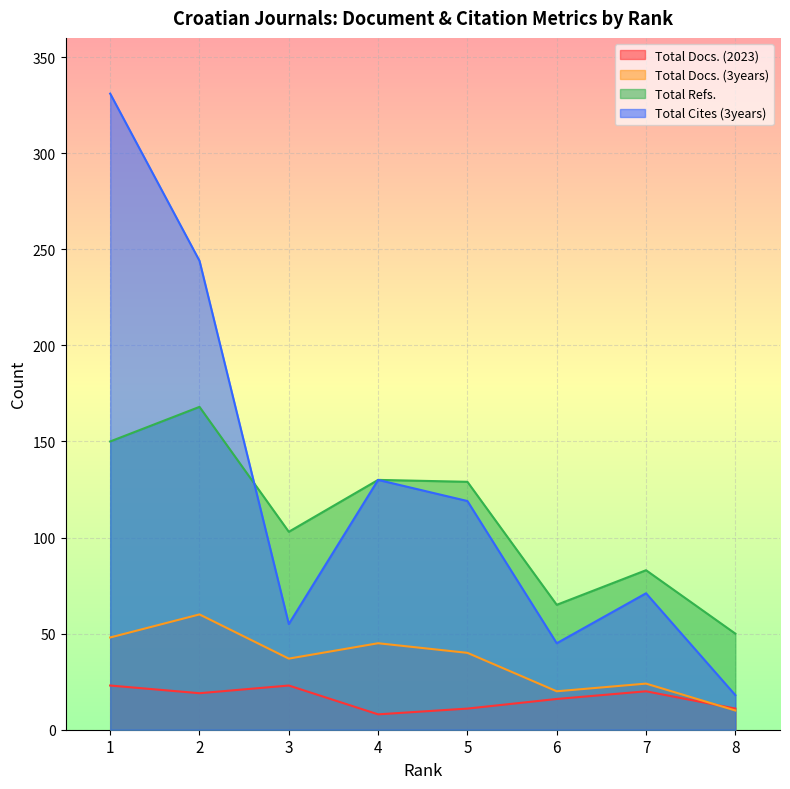

How many times do Total Docs. (3years) and Total Docs. (2023) cross each other?

1